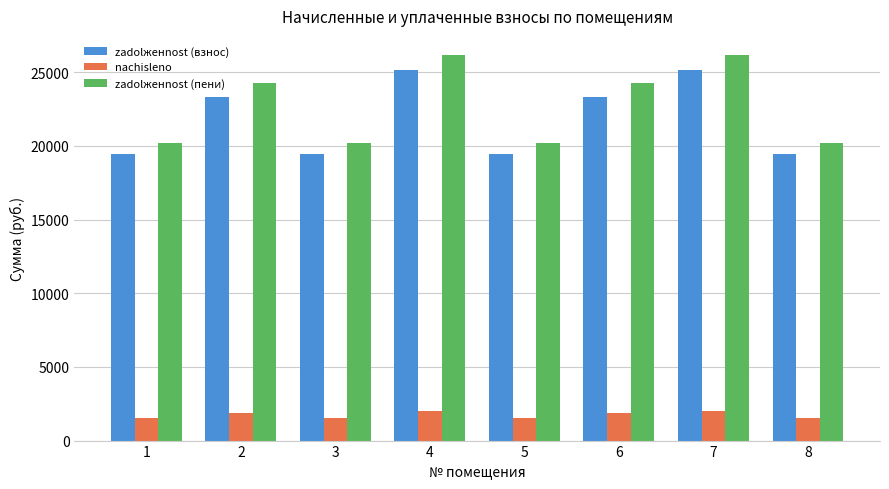

How many data points does each series have?

8